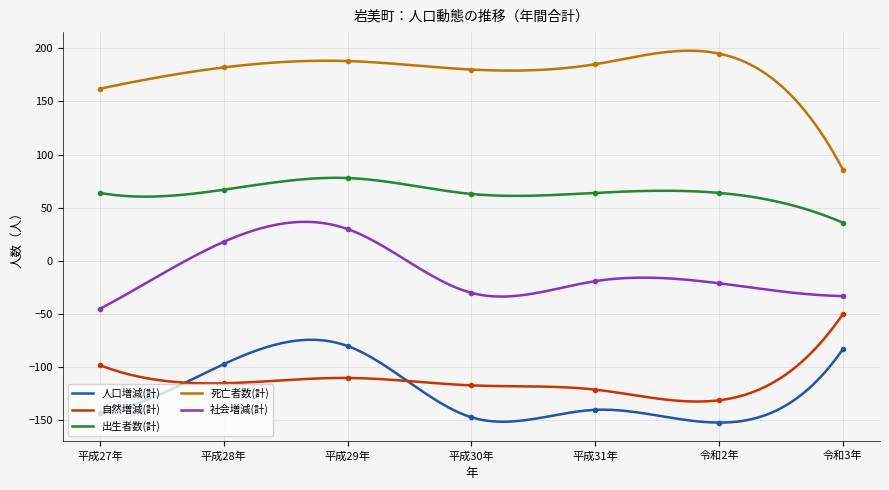

Which series has the widest spread of values?

死亡者数(計)